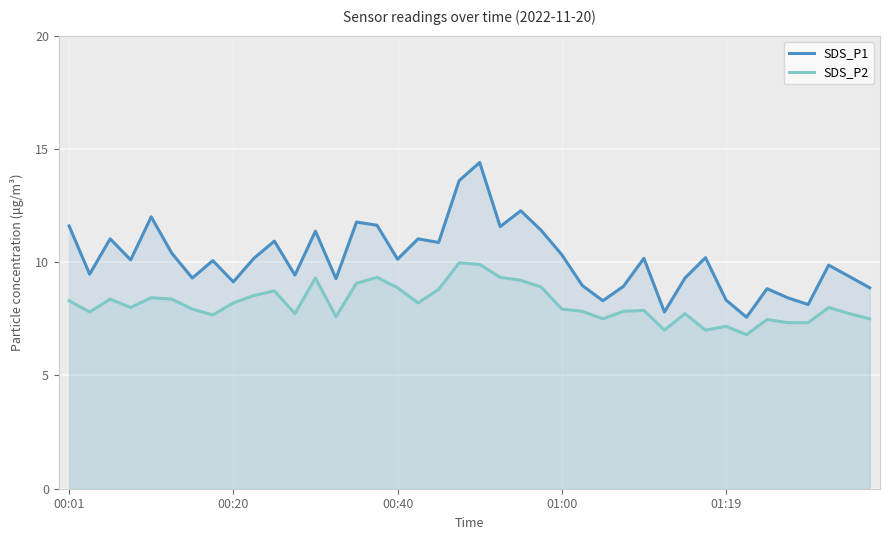

How many lines are shown in the chart?

2